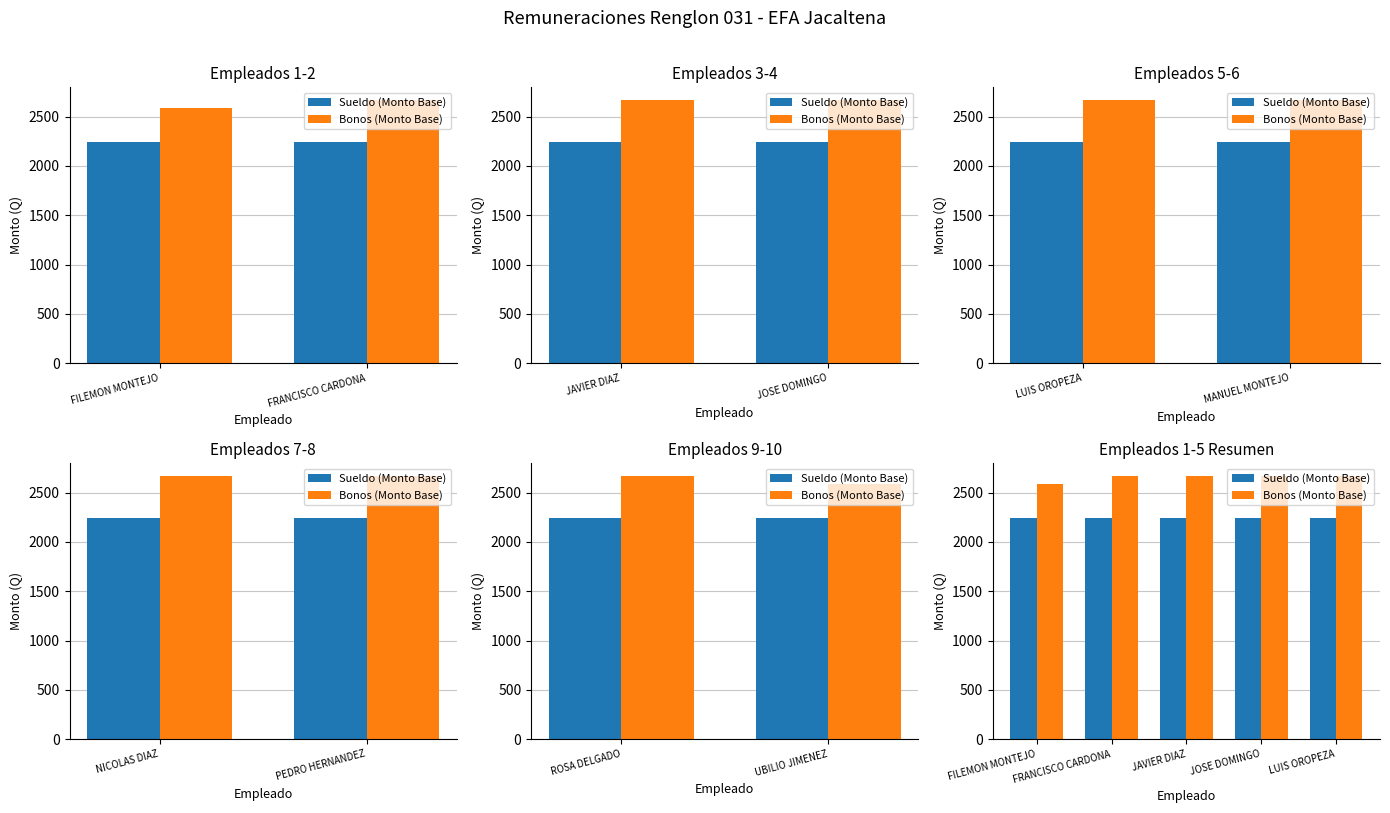

Rank the series by their average value, from lowest to highest.

Sueldo (Monto Base), Bonos (Monto Base)